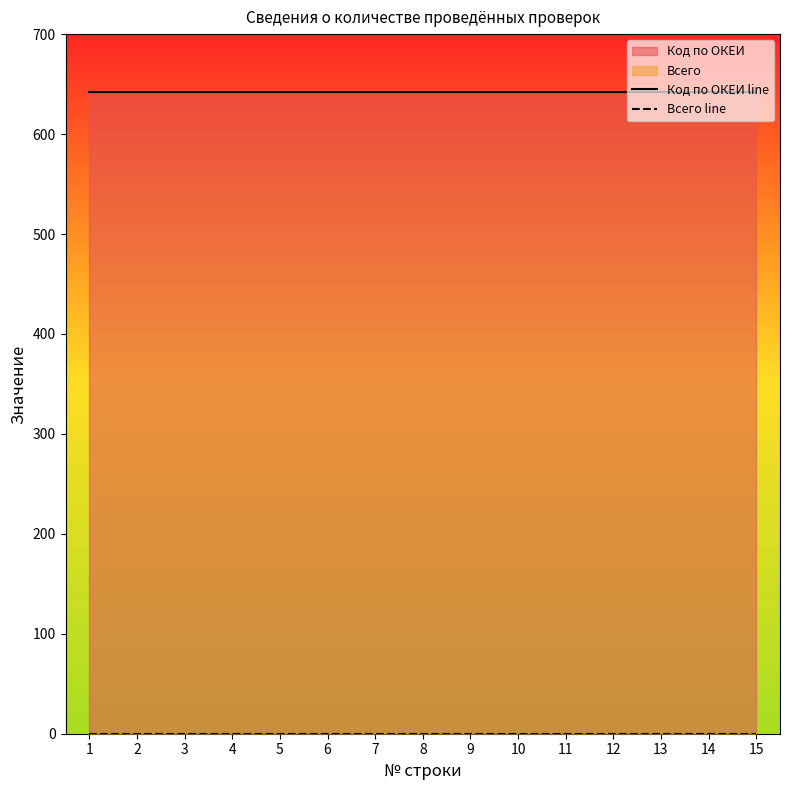

How many data points does each series have?

15